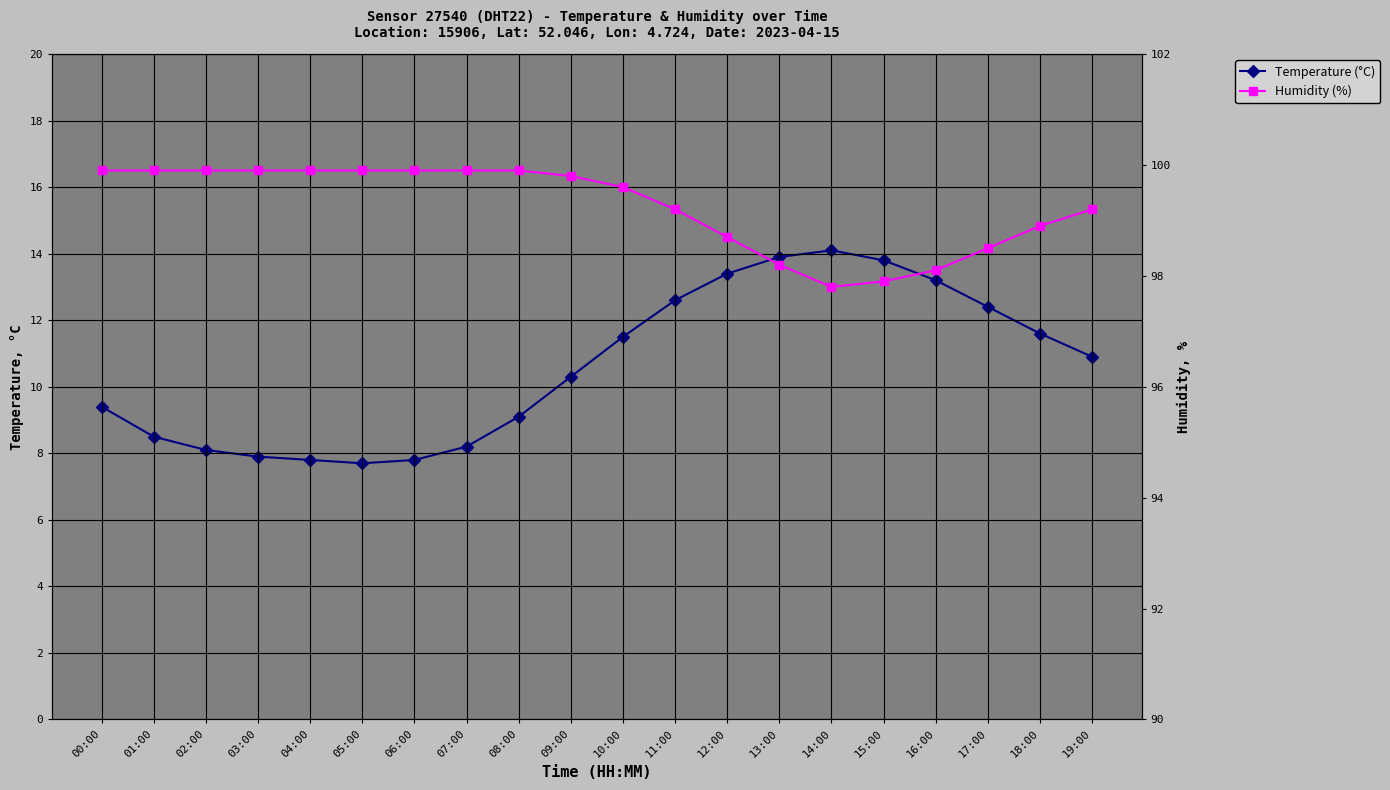

True or false: Temperature (°C) and Humidity (%) cross at least once.

False